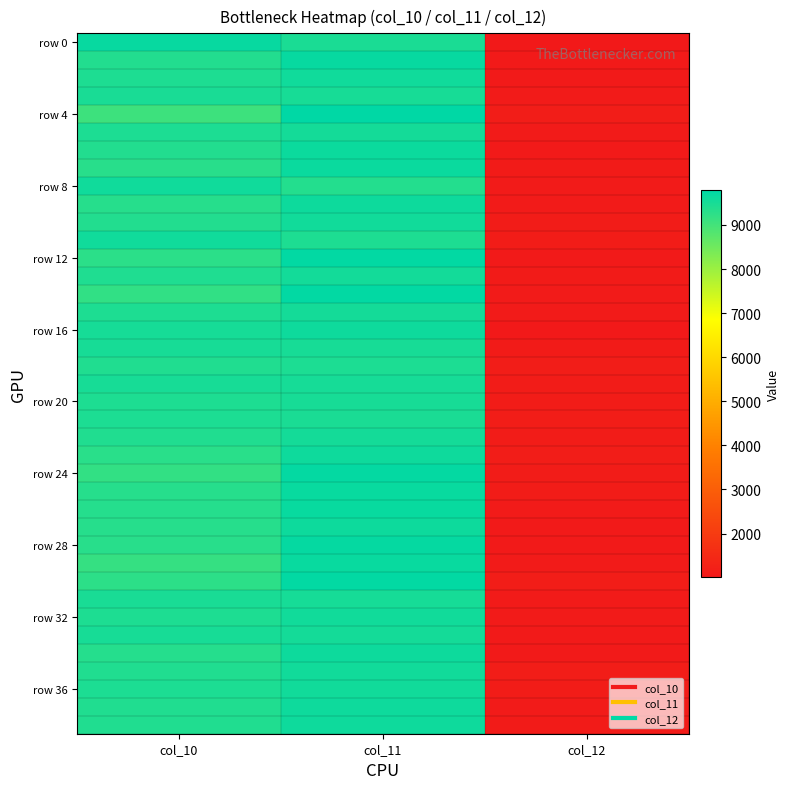

What is the total value across all series at col_10?

366271